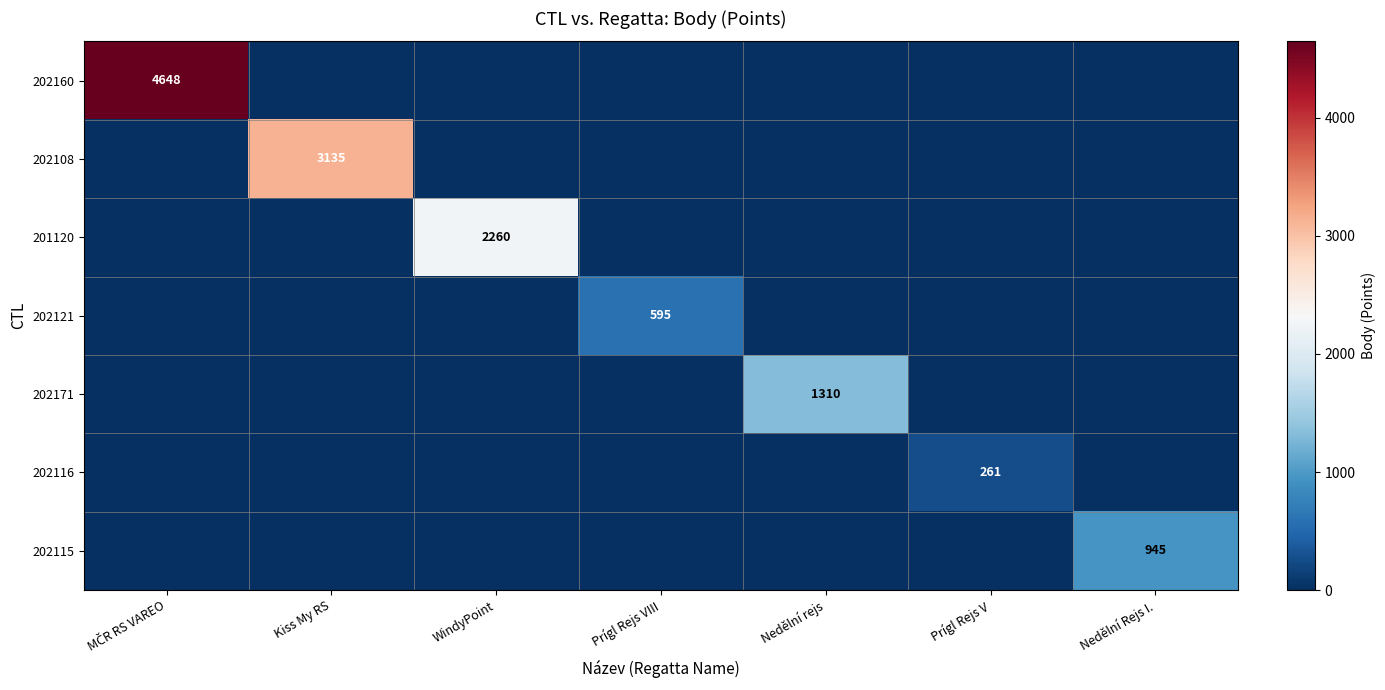

What is the difference between the highest and lowest values at Nedělní Rejs I.?

945